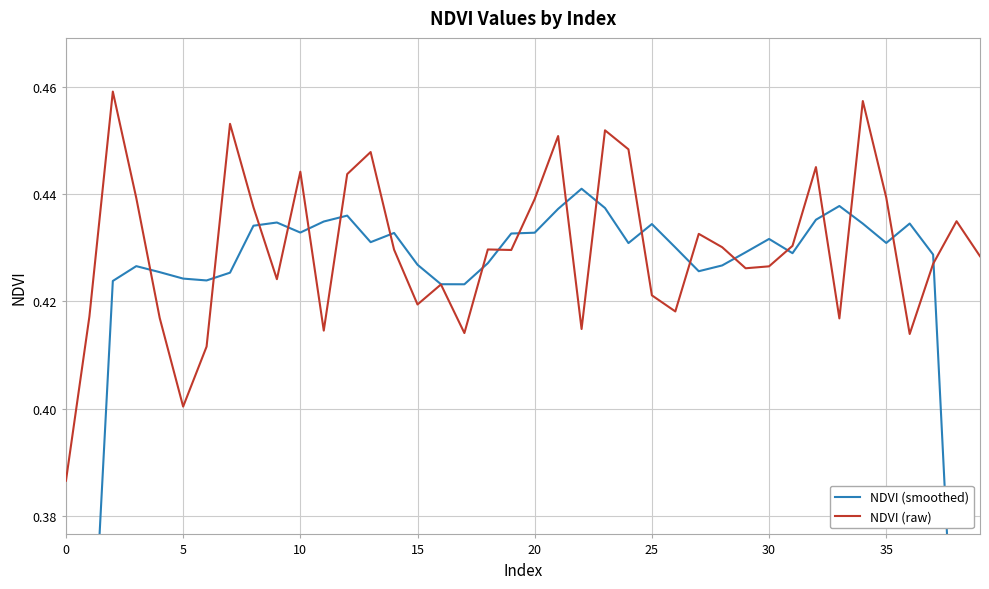

What is the difference between the NDVI (smoothed) values at 17 and 0?

0.2